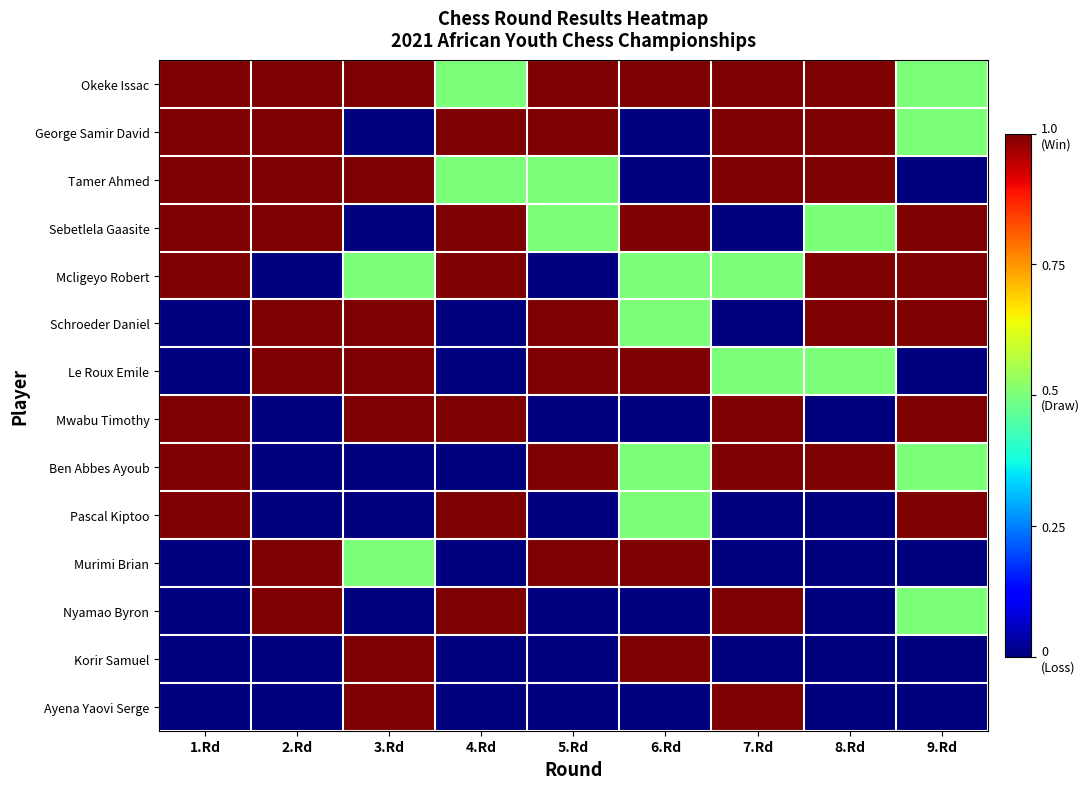

At which category is the sum across all series the highest?

1.Rd